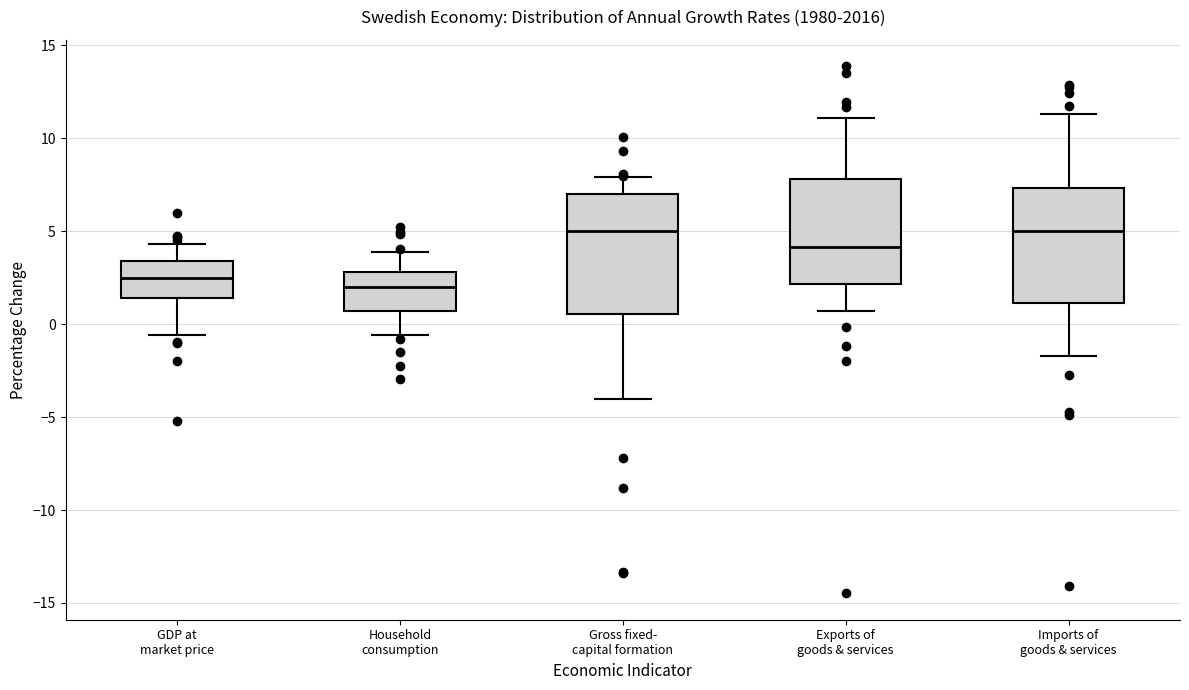

Where does the median line of the box for GDP at market price sit on the y-axis? The values are not printed on the chart, so give them approximately, as read against the axis.

2.5